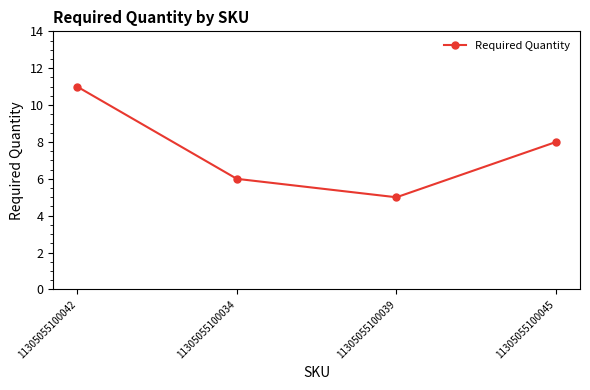

What is the greatest value displayed?

11